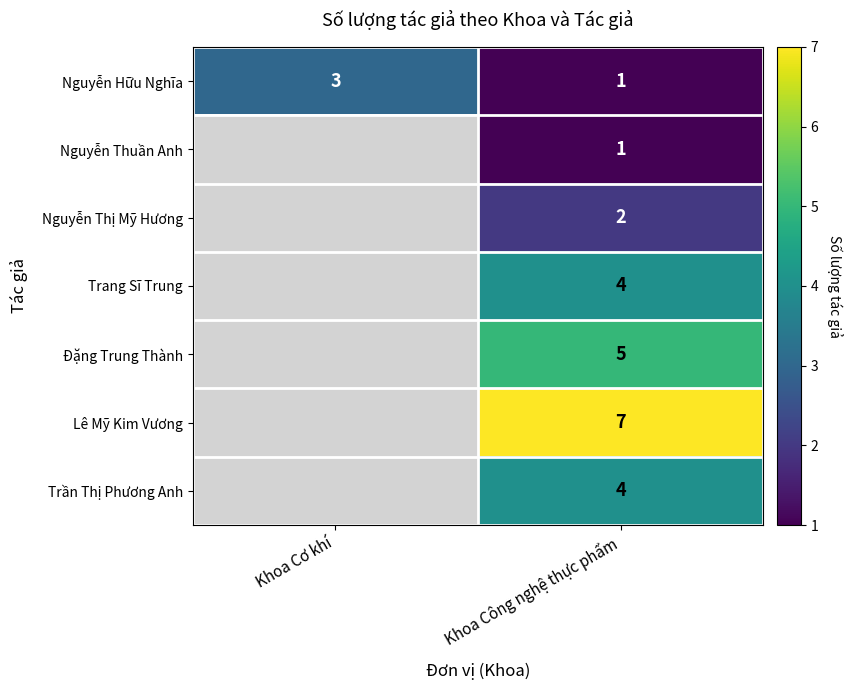

Is it true that Nguyễn Hữu Nghĩa equals 1 at Khoa Công nghệ thực phẩm?

True